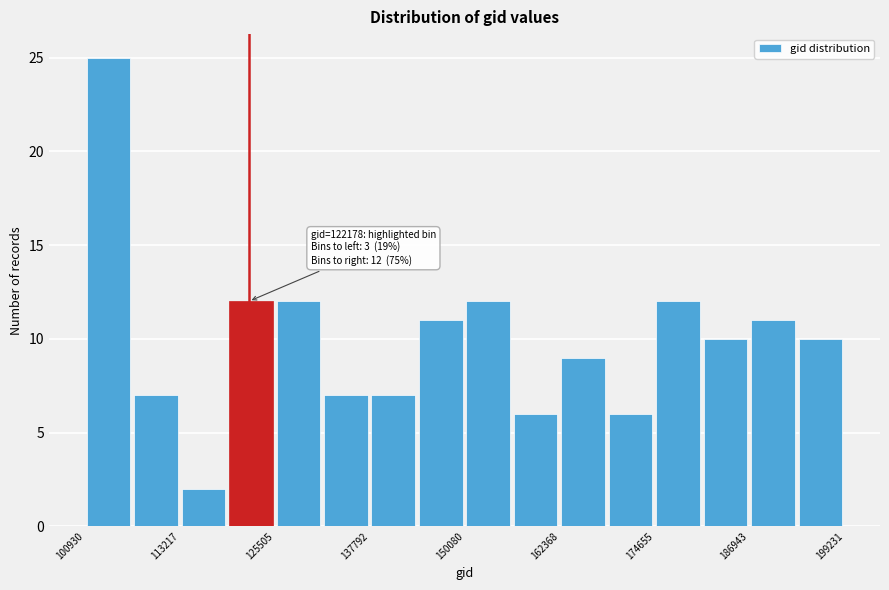

Around what value on the x-axis is the tallest bar? Give the approximate position of its centre, as read against the axis.

104000